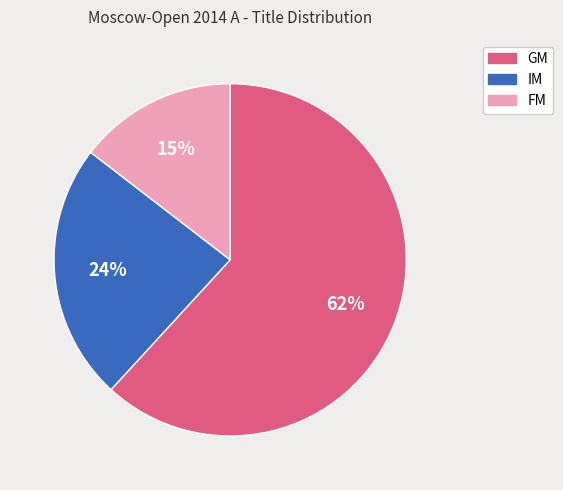

Rank the categories by value from highest to lowest.

GM, IM, FM